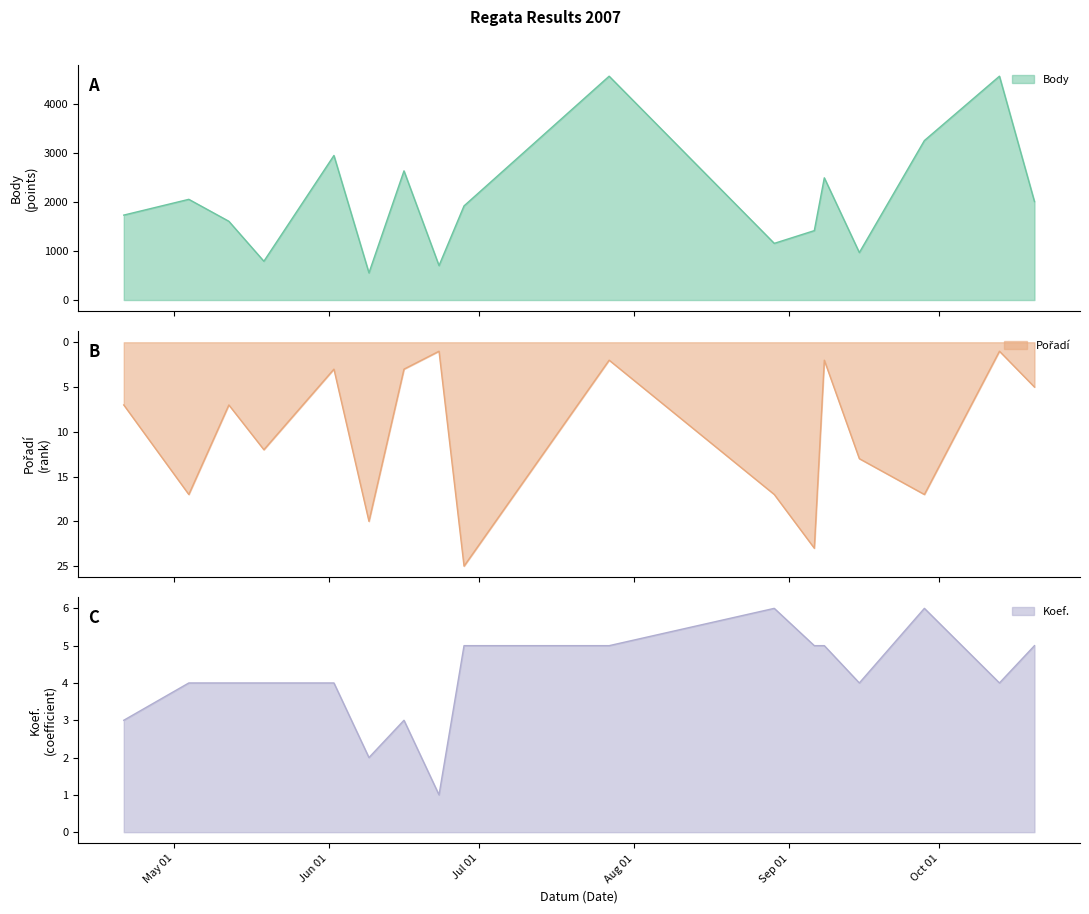

At which category does Body reach its first local peak?

2007-05-04